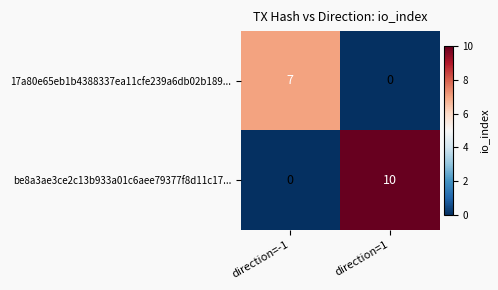

What is the difference between the highest and lowest values at direction=-1?

7